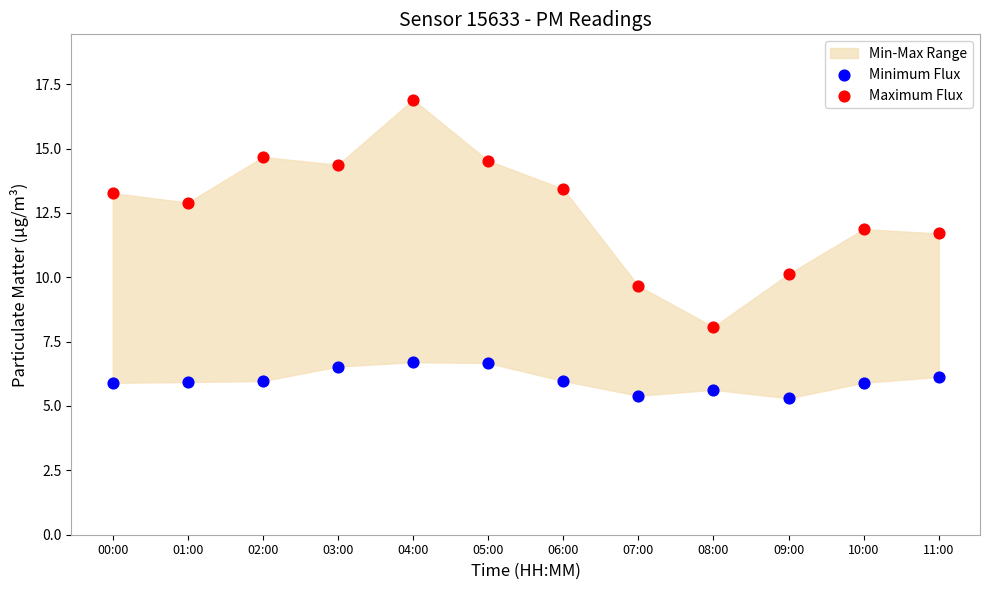

Across all data points, what is the range of Y values (max minus min)?

11.6